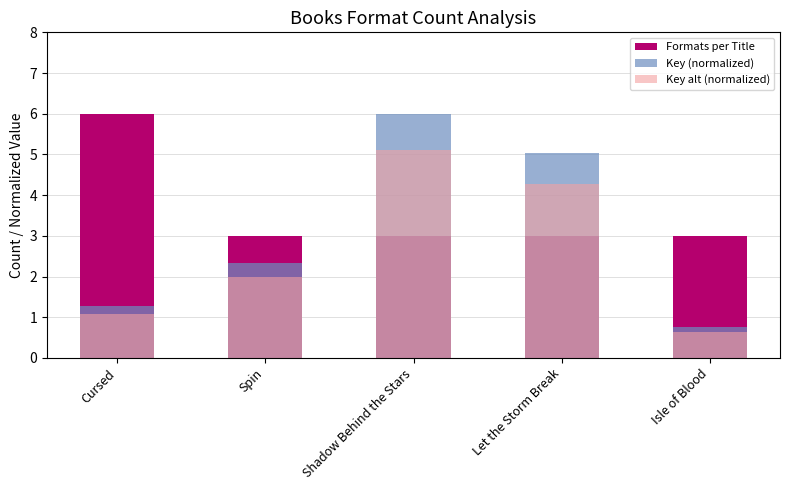

How many bars are there in each group?

3